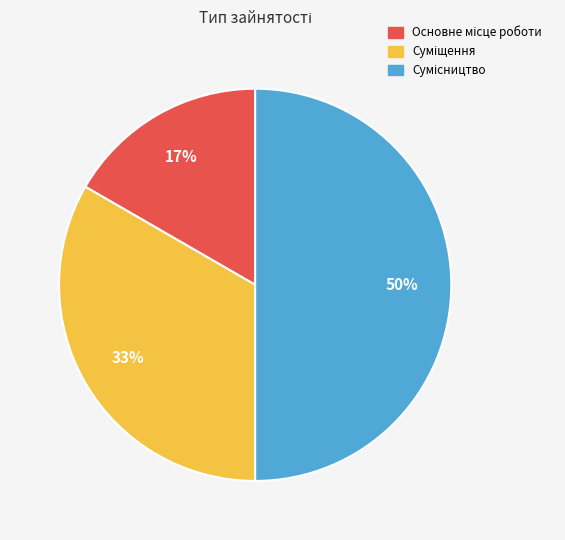

To the nearest percent, what is the difference between the largest and smallest slice percentages?

33%